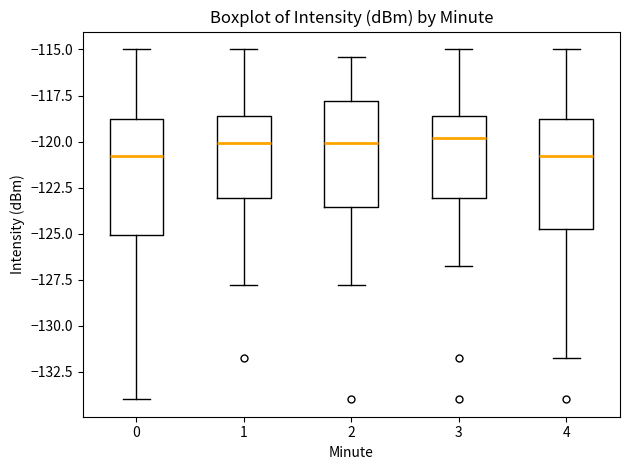

Where is the lower edge of the box at x = 1 on the y-axis? The values are not printed on the chart, so give them approximately, as read against the axis.

-123.0